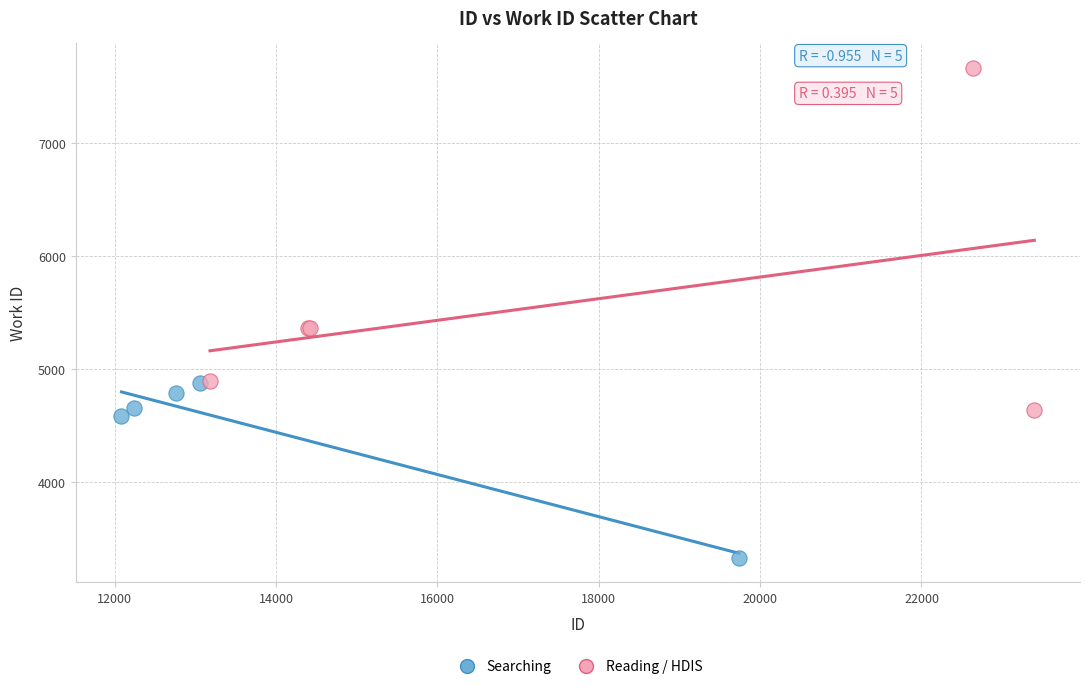

Which series has the widest spread of Y values?

Reading / HDIS